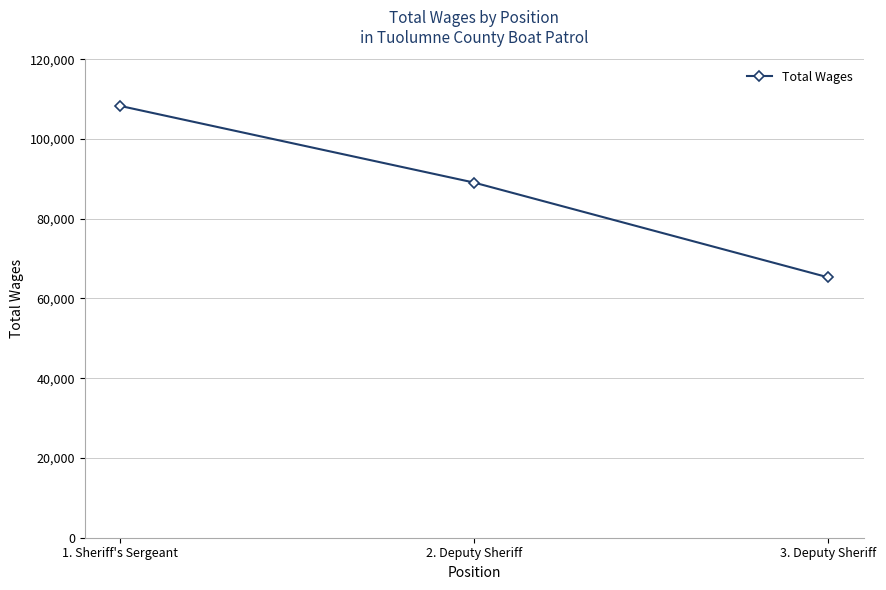

Where is the data nearest to the value 86800?

2. Deputy Sheriff